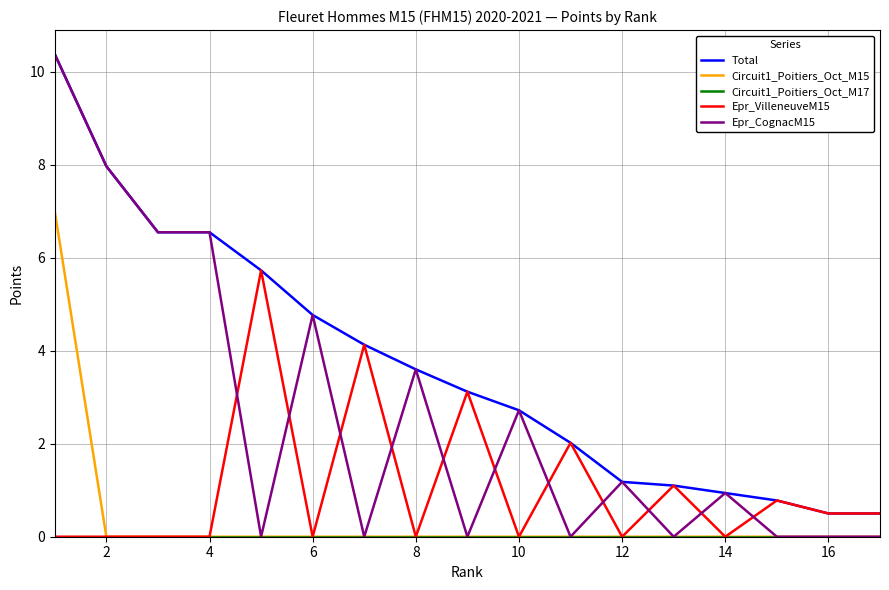

Which series has the largest total across all categories?

Total